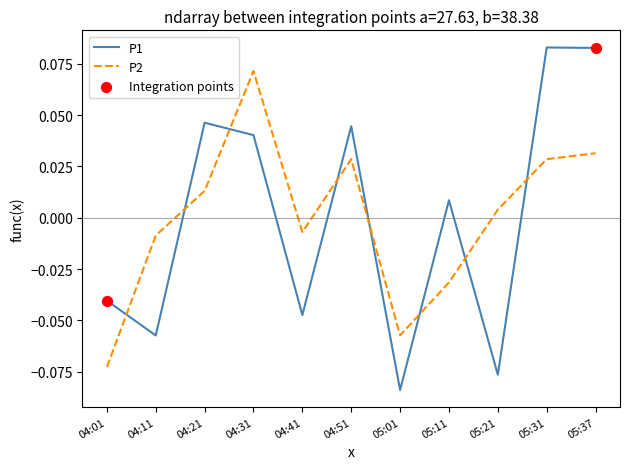

Between 04:41 and 05:21, which series saw the biggest shift?

P1